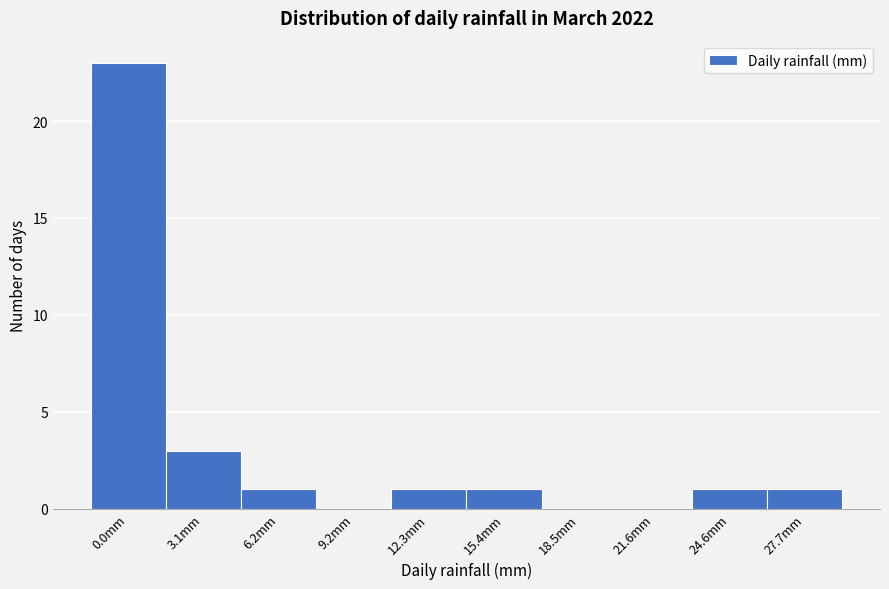

Reading left to right, transcribe all the data shown in this chart.

0.0mm=23	3.1mm=3	6.2mm=1	9.2mm=0	12.3mm=1	15.4mm=1	18.5mm=0	21.6mm=0	24.6mm=1	27.7mm=1